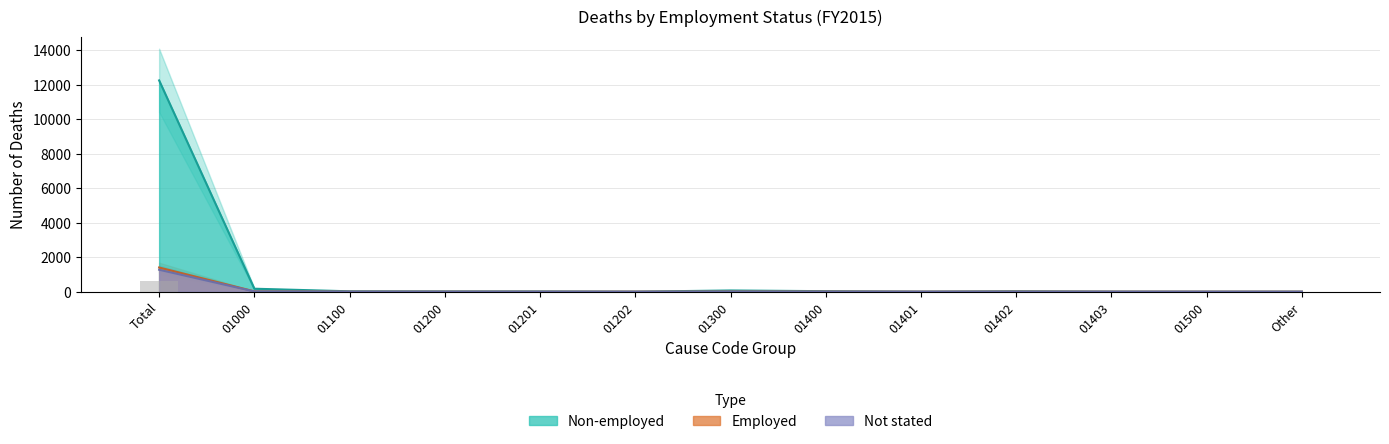

What is the label of the 1st bar from the left?

Total